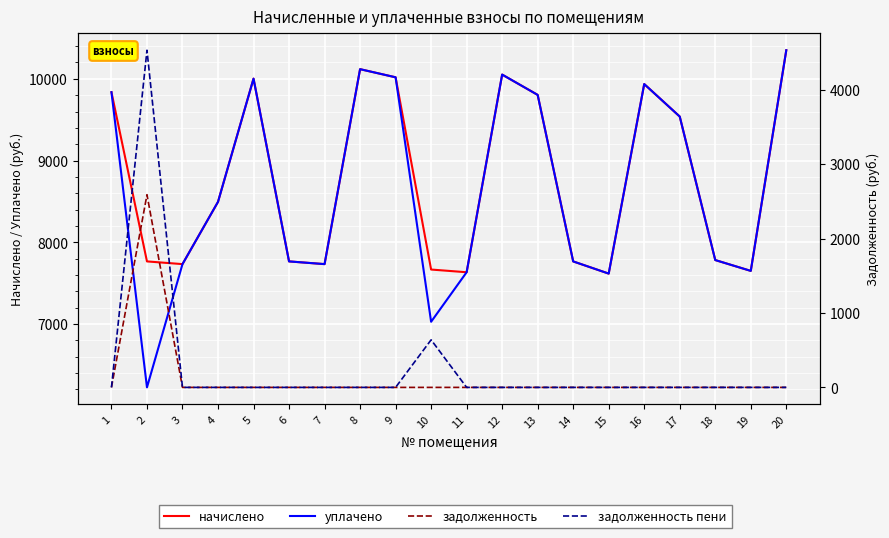

Reading right to left, transcribe all the data shown in this chart.

начислено: 10350.0	7650.7	7783.2	9538.6	9936.0	7617.6	7766.6	9803.5	10051.9	7634.2	7667.3	10018.8	10118.2	7733.5	7766.8	10002.2	8495.3	7733.5	7766.6	9836.6
уплачено: 10350.0	7650.7	7783.2	9538.6	9936.0	7617.6	7766.6	9803.5	10051.9	7634.2	7028.3	10018.8	10118.2	7733.5	7766.8	10002.2	8495.3	7733.5	6225.7	9836.6
задолженность: 0.0	0.0	0.0	0.0	0.0	0.0	0.0	0.0	0.0	0.0	0.0	0.0	0.0	0.0	0.0	0.0	0.0	0.0	2588.9	0.0
задолженность пени: 0.0	0.0	0.0	0.0	0.0	0.0	0.0	0.0	0.0	0.0	638.9	0.0	0.0	0.0	0.0	0.0	0.0	0.0	4530.5	0.0